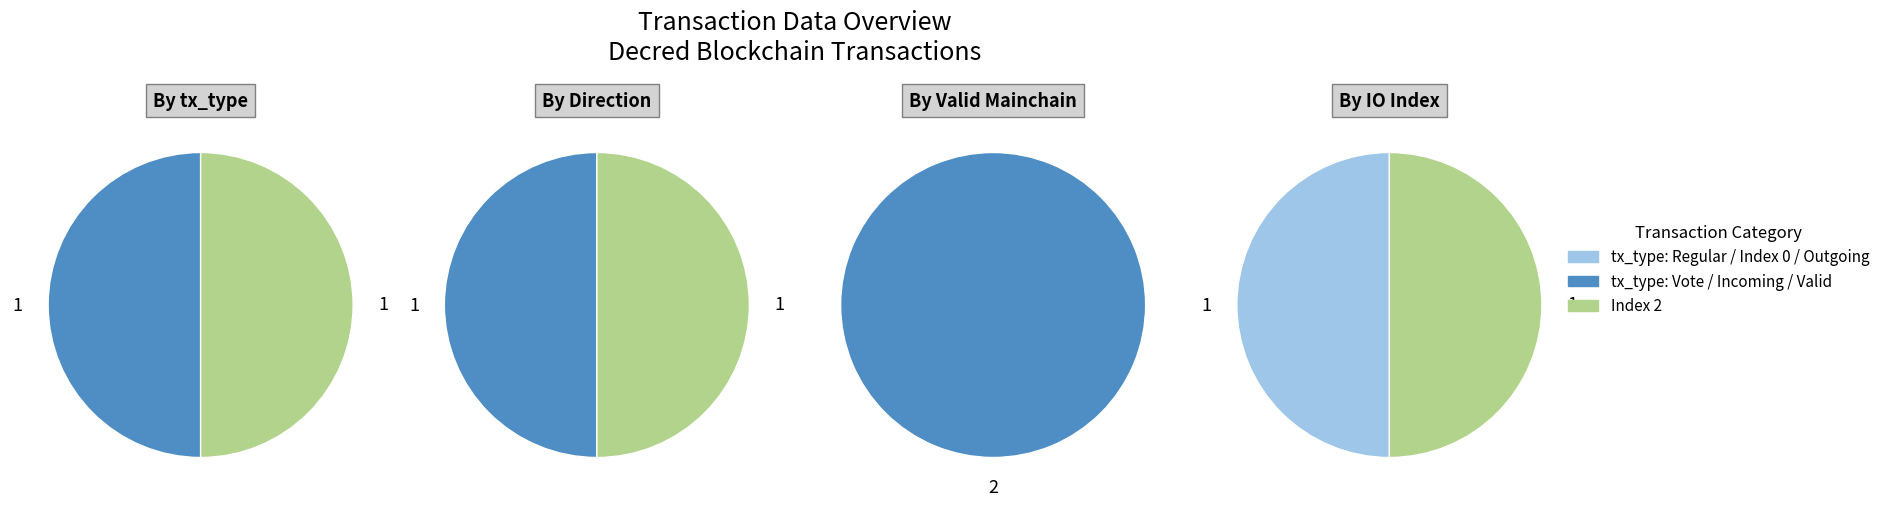

Rank the categories by value from highest to lowest.

Vote, Regular